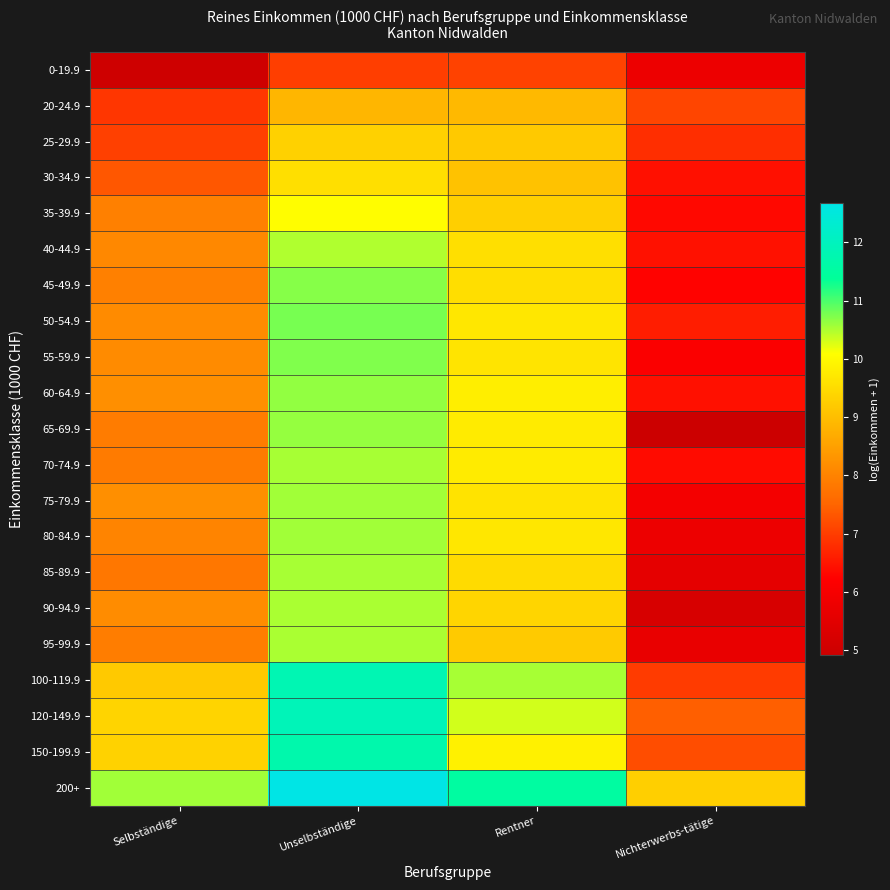

How many data points does each series have?

4